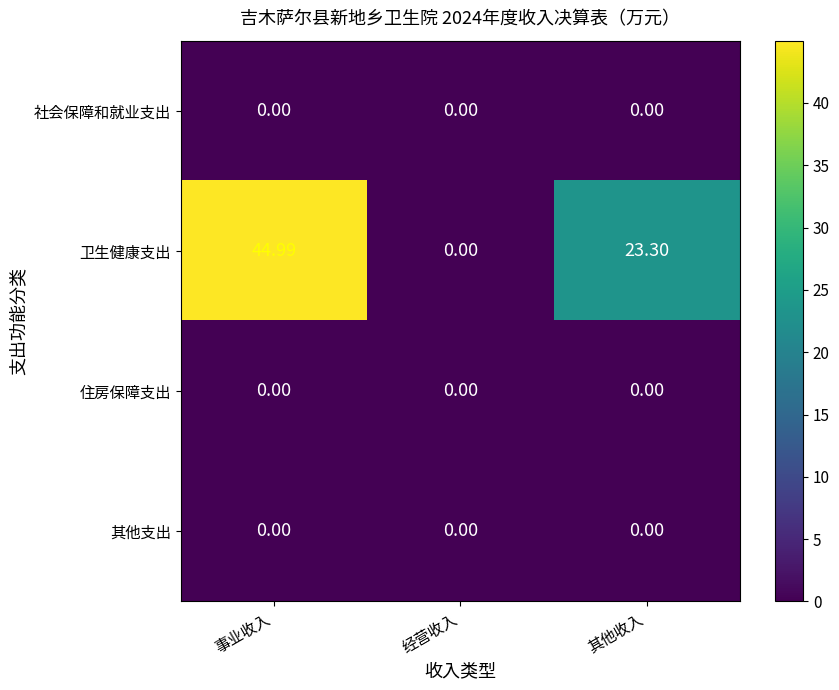

Rank the categories by 卫生健康支出 value from highest to lowest.

事业收入, 其他收入, 经营收入